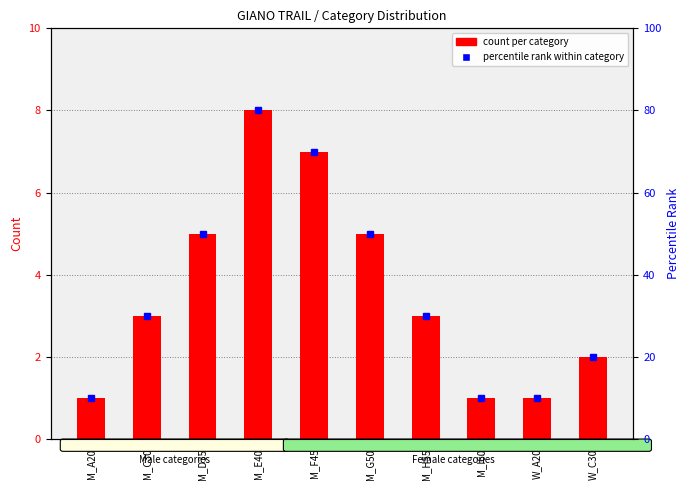

What is the sum of the count per category values at M_C30 and M_G50?

8